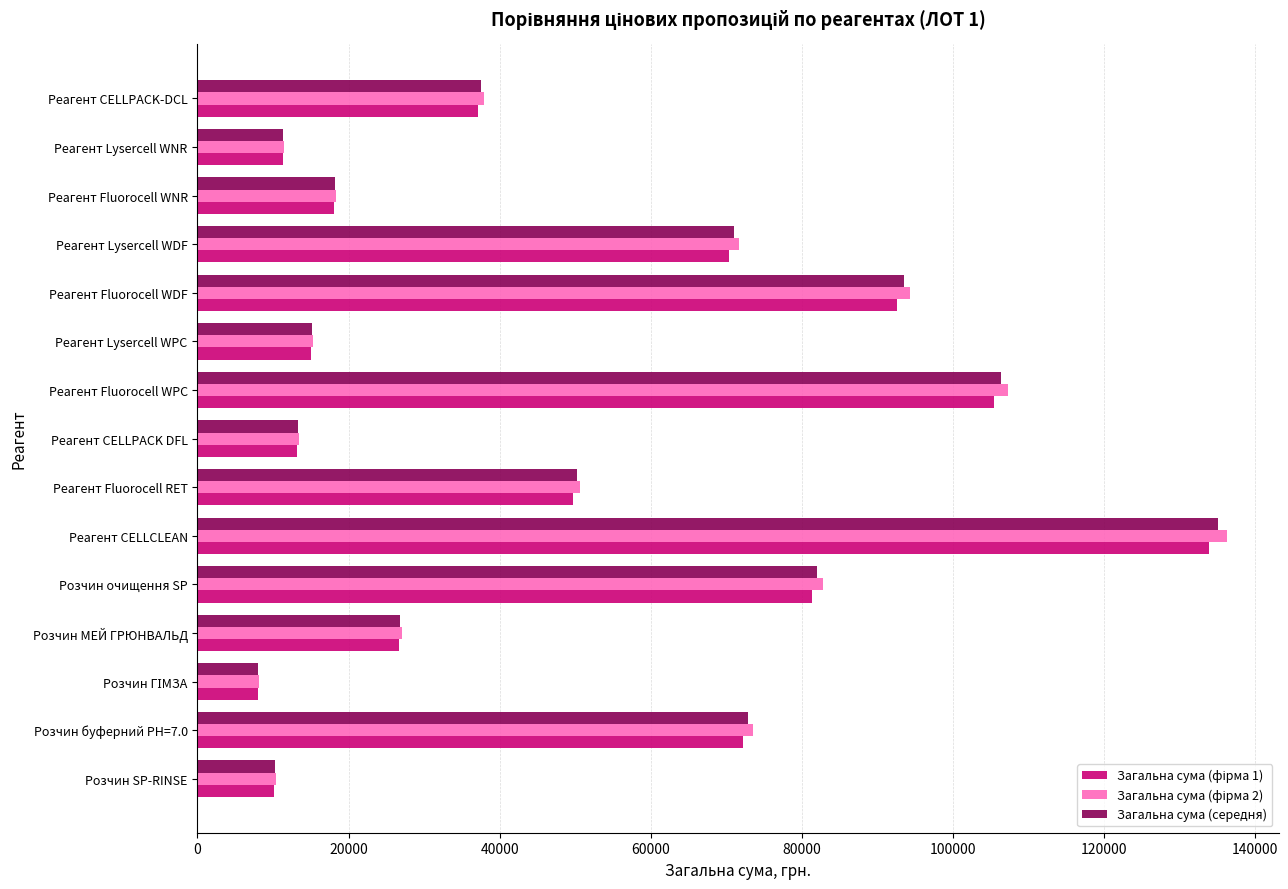

What is the difference between the second highest and minimum values in the Загальна сума (середня) series?

98273.1